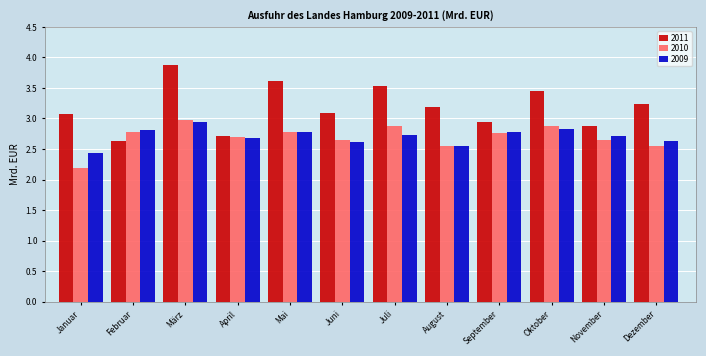

Which category has the highest value in the 2009 series?

März